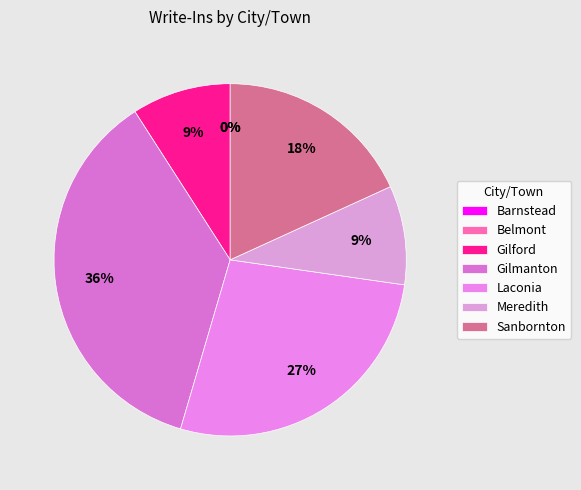

Does Sanbornton account for over 50% of the chart?

No